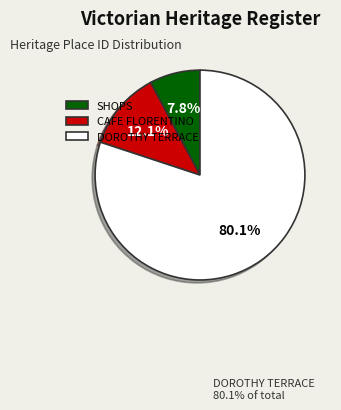

Count the number of slices in the pie.

3